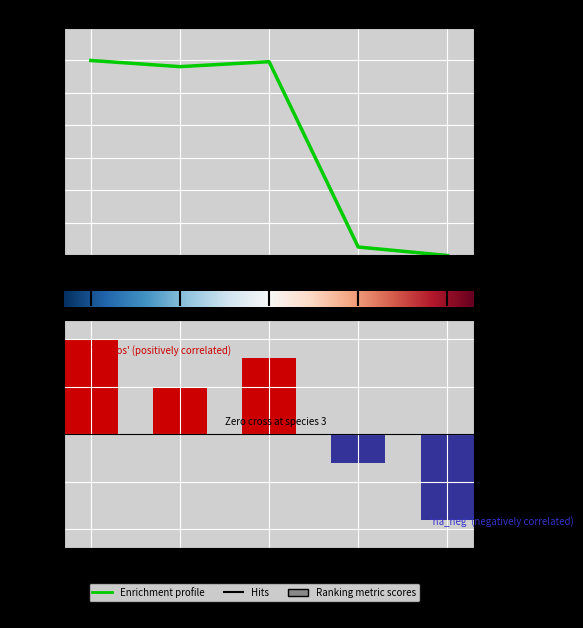

What is the change in value from 1 to 4?

-0.6